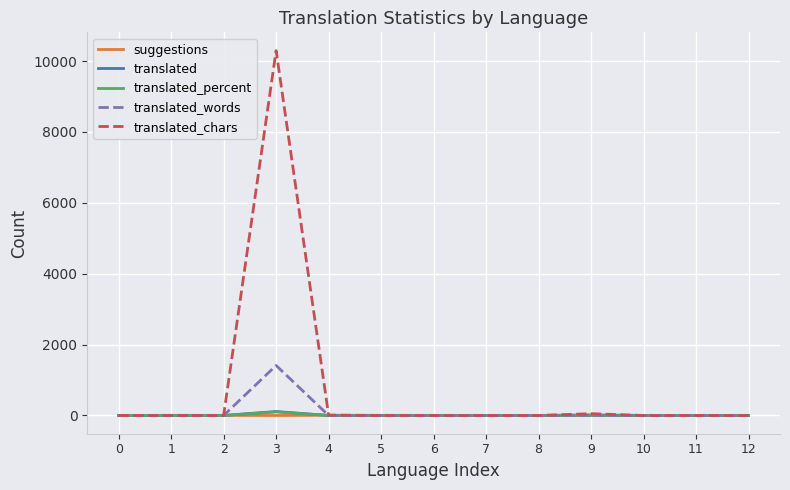

The value of translated_words at 11 is 0.0. True or false?

True